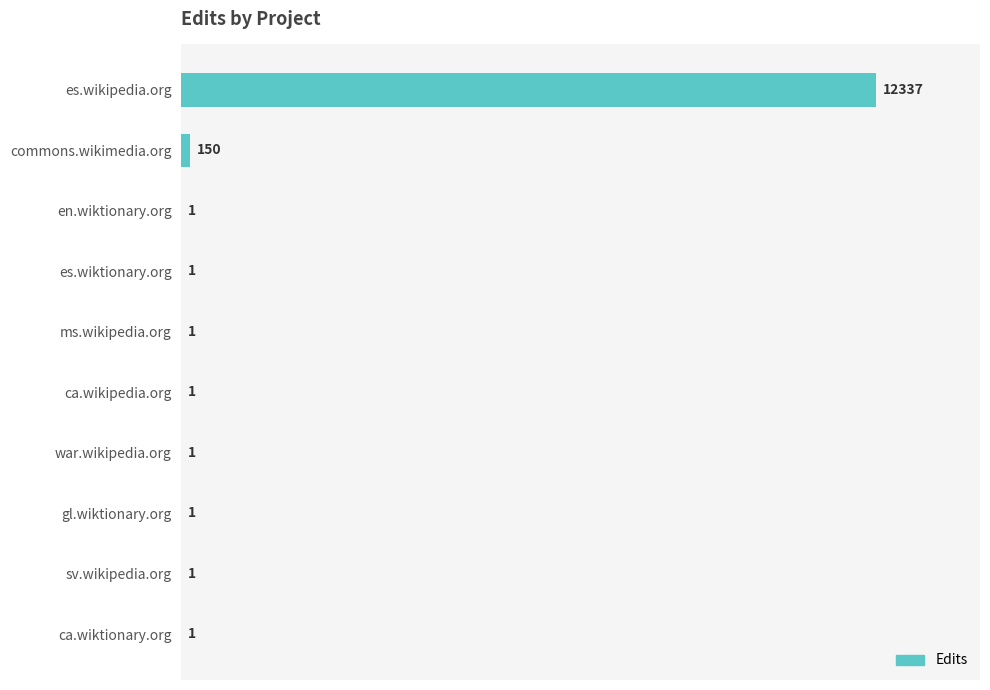

Reading top to bottom, extract all data points from this chart.

es.wikipedia.org=12337	commons.wikimedia.org=150	en.wiktionary.org=1	es.wiktionary.org=1	ms.wikipedia.org=1	ca.wikipedia.org=1	war.wikipedia.org=1	gl.wiktionary.org=1	sv.wikipedia.org=1	ca.wiktionary.org=1